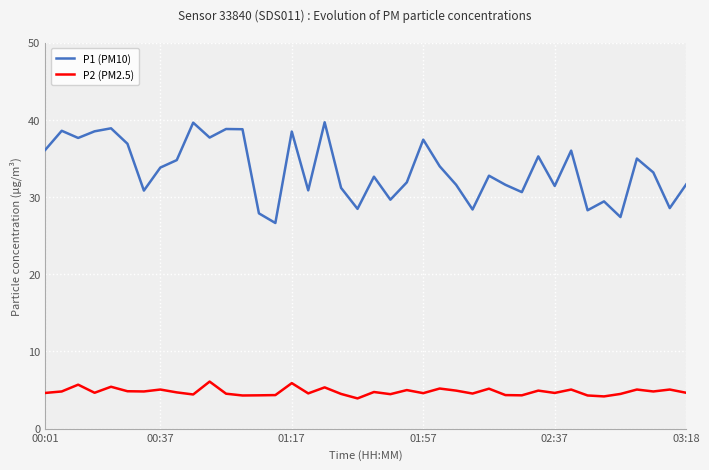

What is the maximum value for P1 (PM10)?

39.7